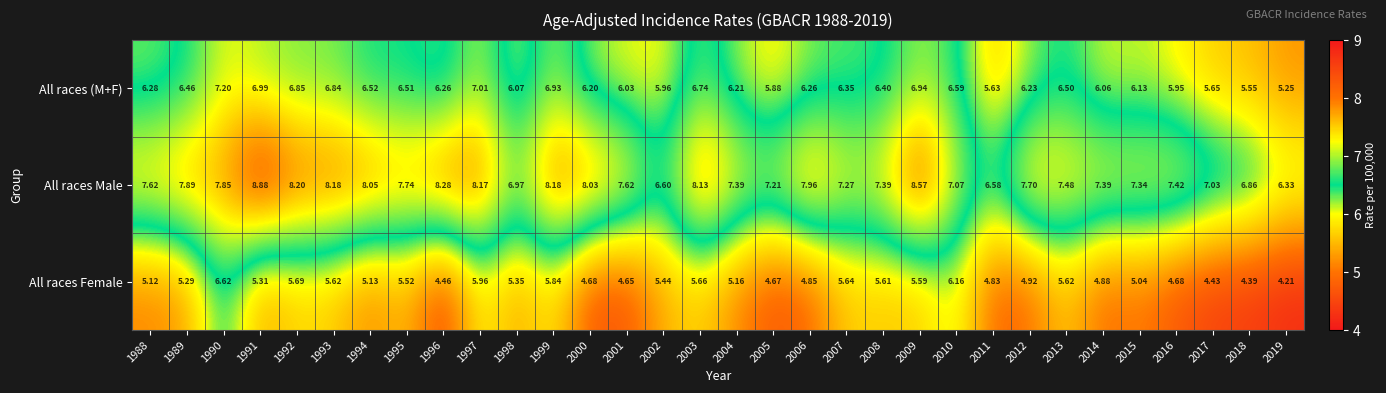

Between 2001 and 2019, which series saw the biggest shift?

All races Male